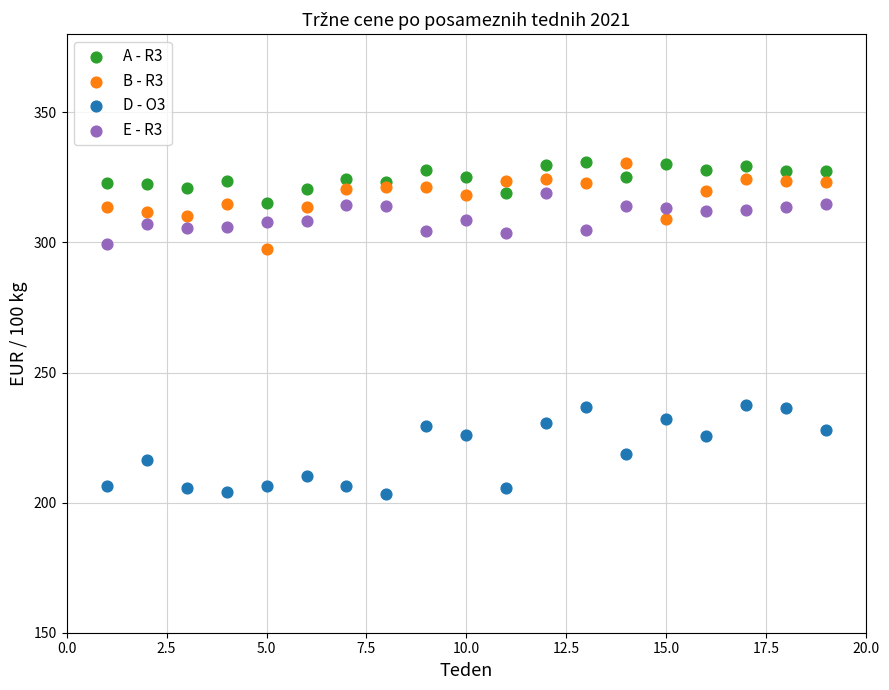

What are all the series names shown in the legend?

A - R3, B - R3, D - O3, E - R3